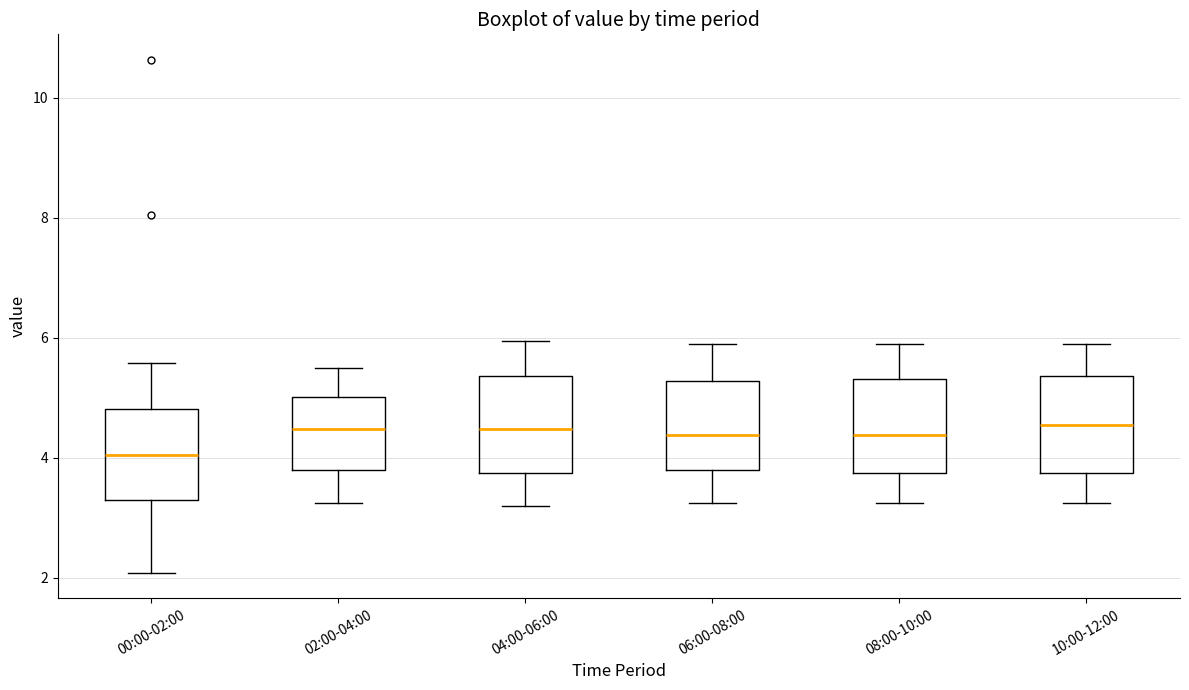

Where does the median line of the box for 00:00-02:00 sit on the y-axis? The values are not printed on the chart, so give them approximately, as read against the axis.

4.0